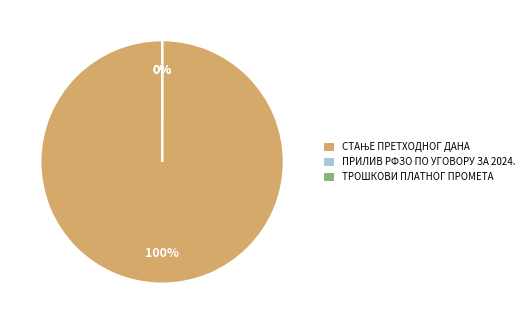

Is it true that ТРОШКОВИ ПЛАТНОГ ПРОМЕТА is 1% of the pie?

False